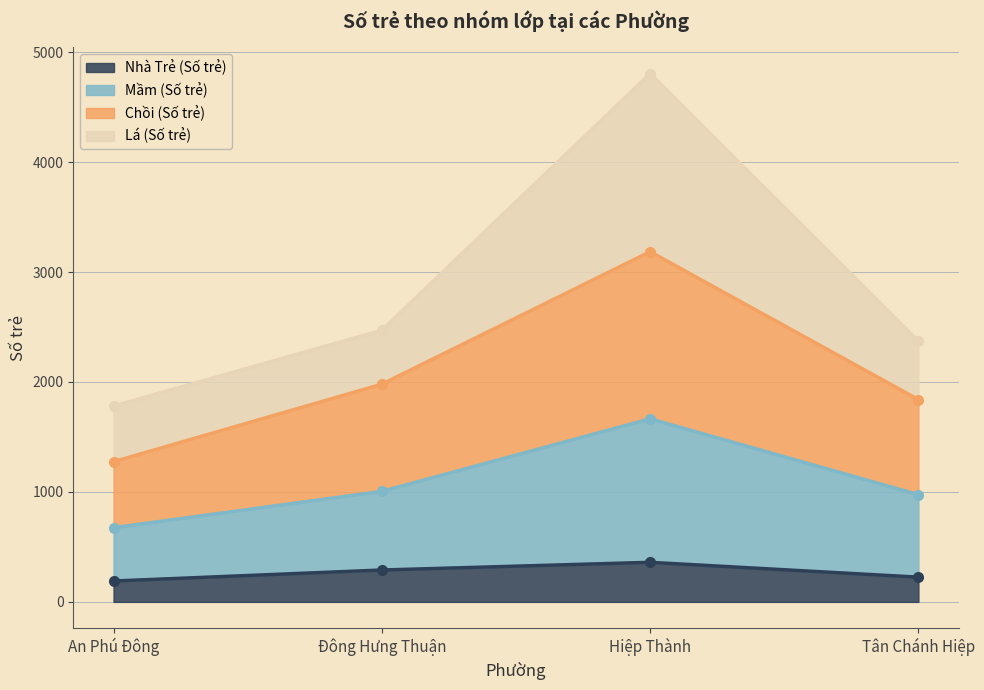

Where is the first local maximum for Chồi (Số trẻ)?

Hiệp Thành